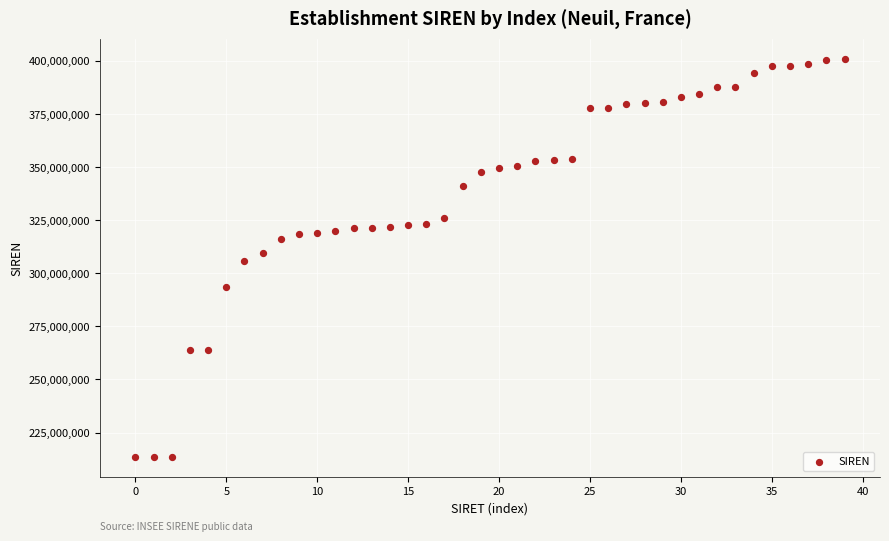

What is the range of Y values (max minus min)?

187070236